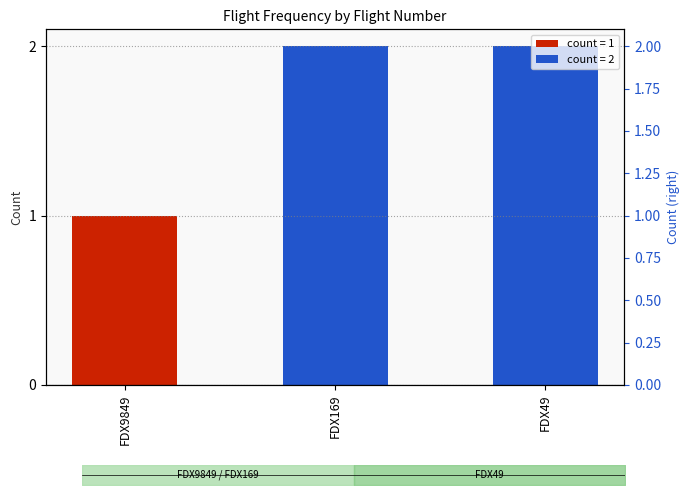

Reading left to right, transcribe all the data shown in this chart.

1	2	2